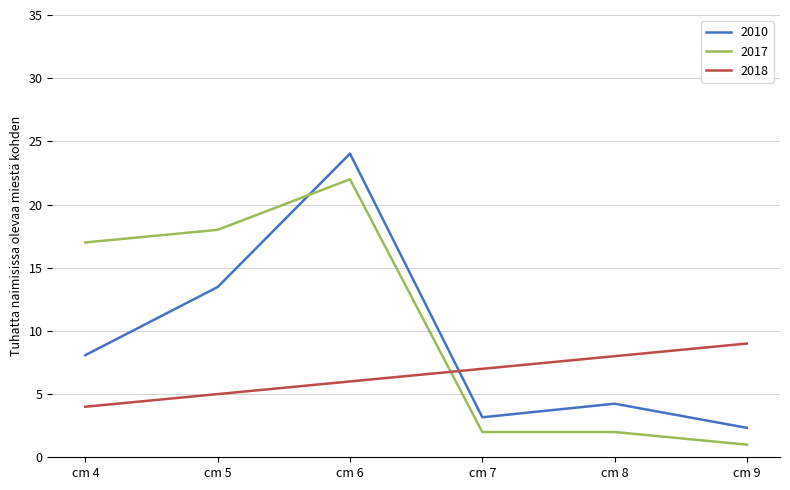

True or false: 2010 and 2017 cross at least once.

True